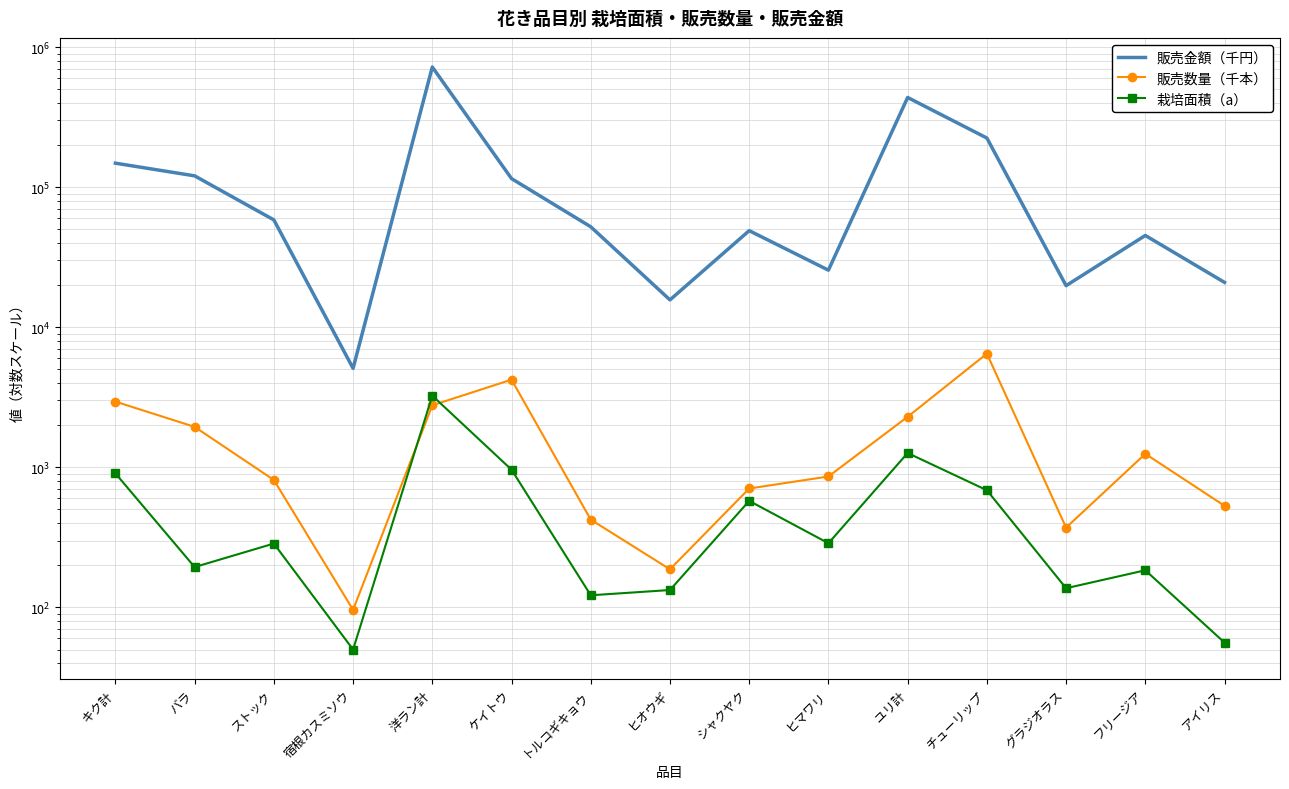

What position from the left is トルコギキョウ?

7